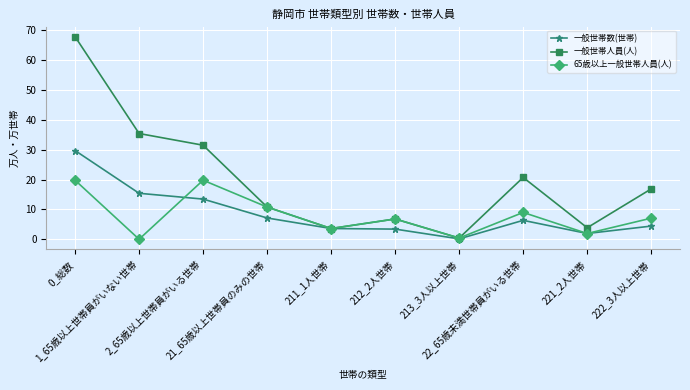

Is this an area chart (filled region under the line)?

No